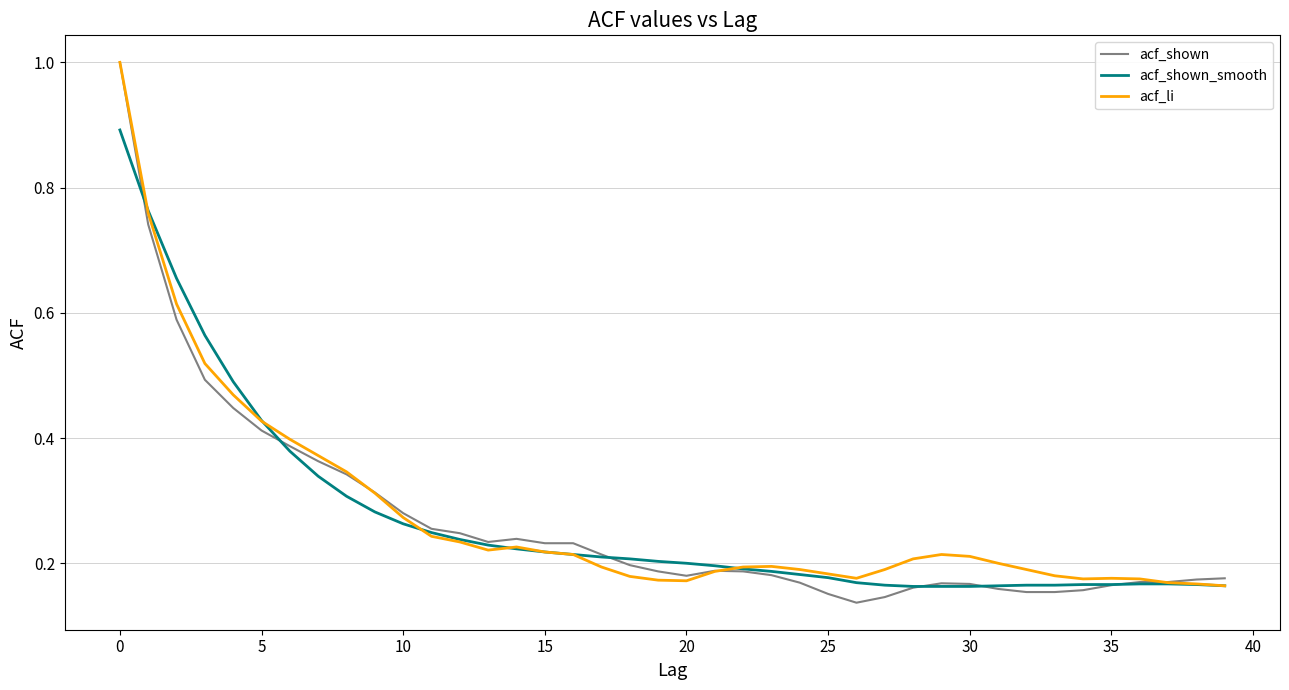

What is the greatest value displayed?

1.0